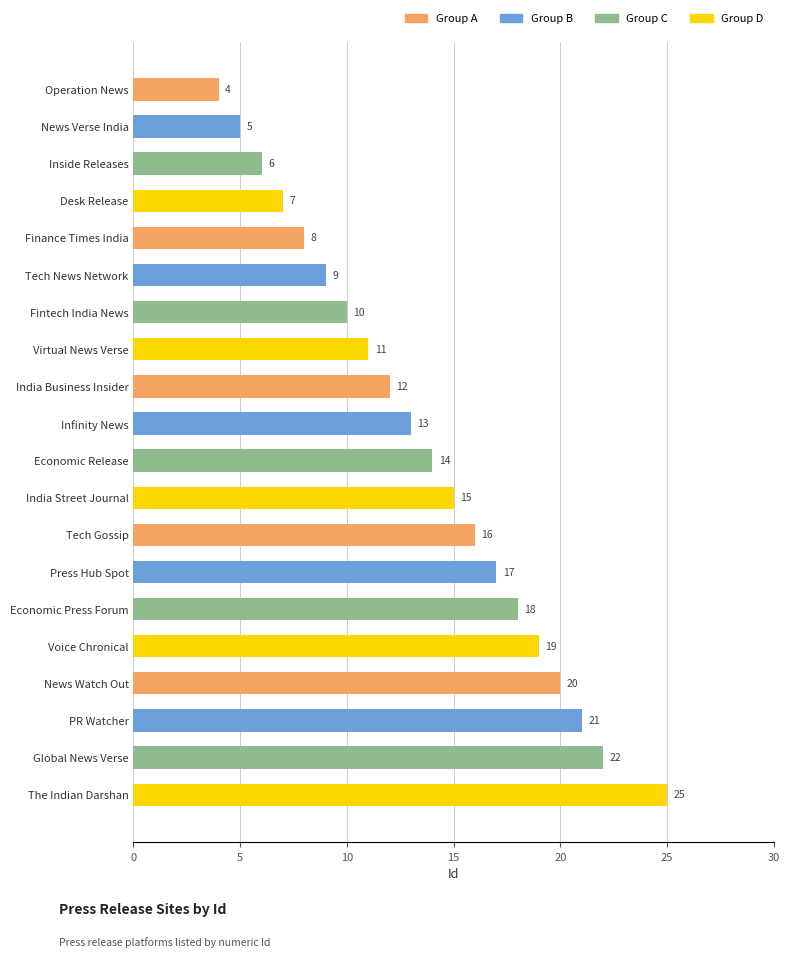

Which label corresponds to the largest value in the chart?

The Indian Darshan